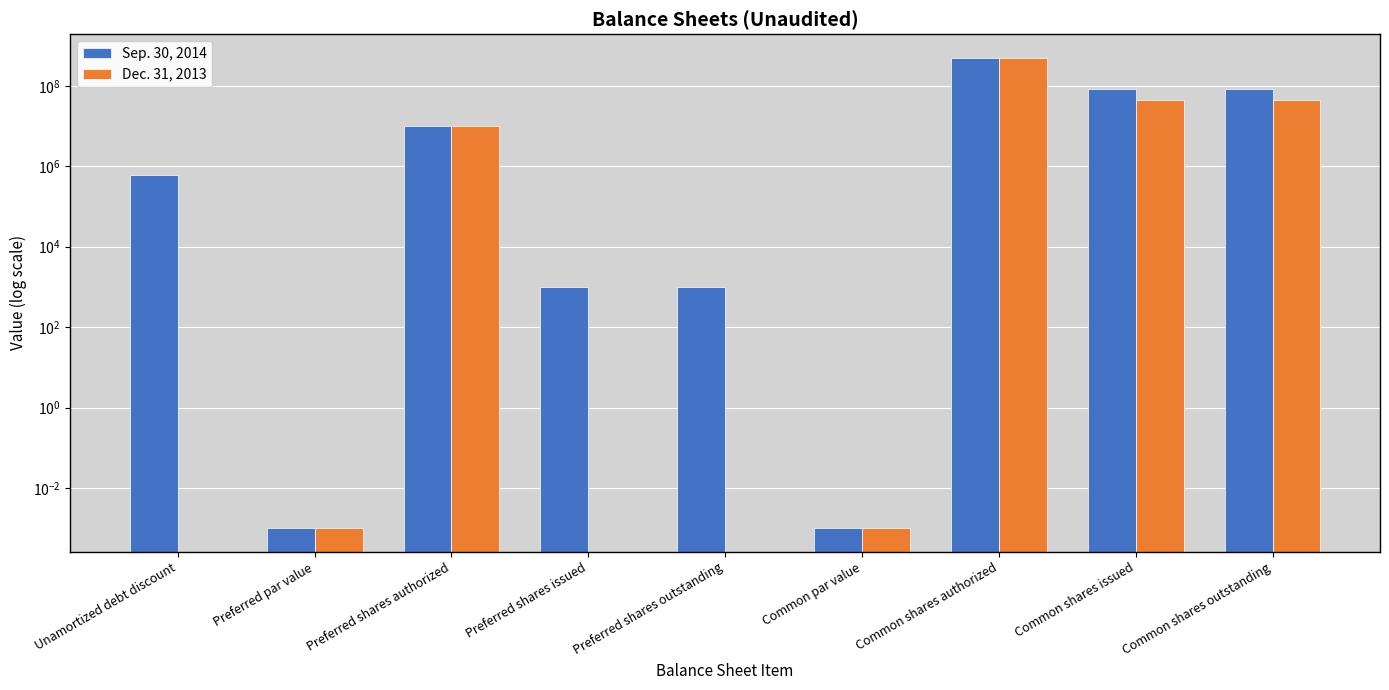

What are all the series names shown in the legend?

Sep. 30, 2014, Dec. 31, 2013